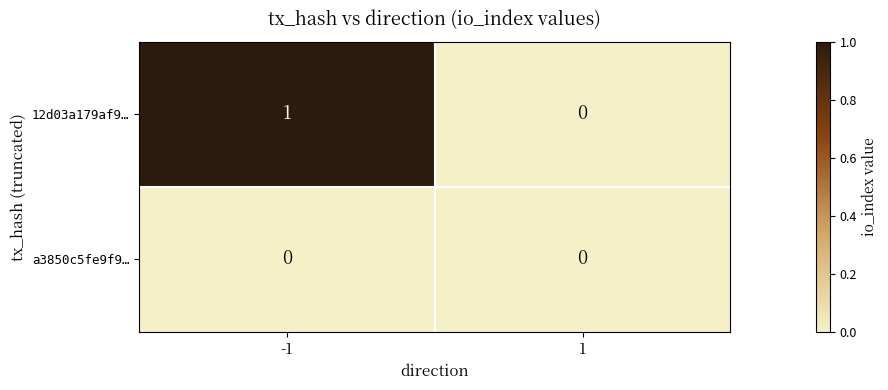

List the series in order of their peak value, highest first.

12d03a179af9…, a3850c5fe9f9…